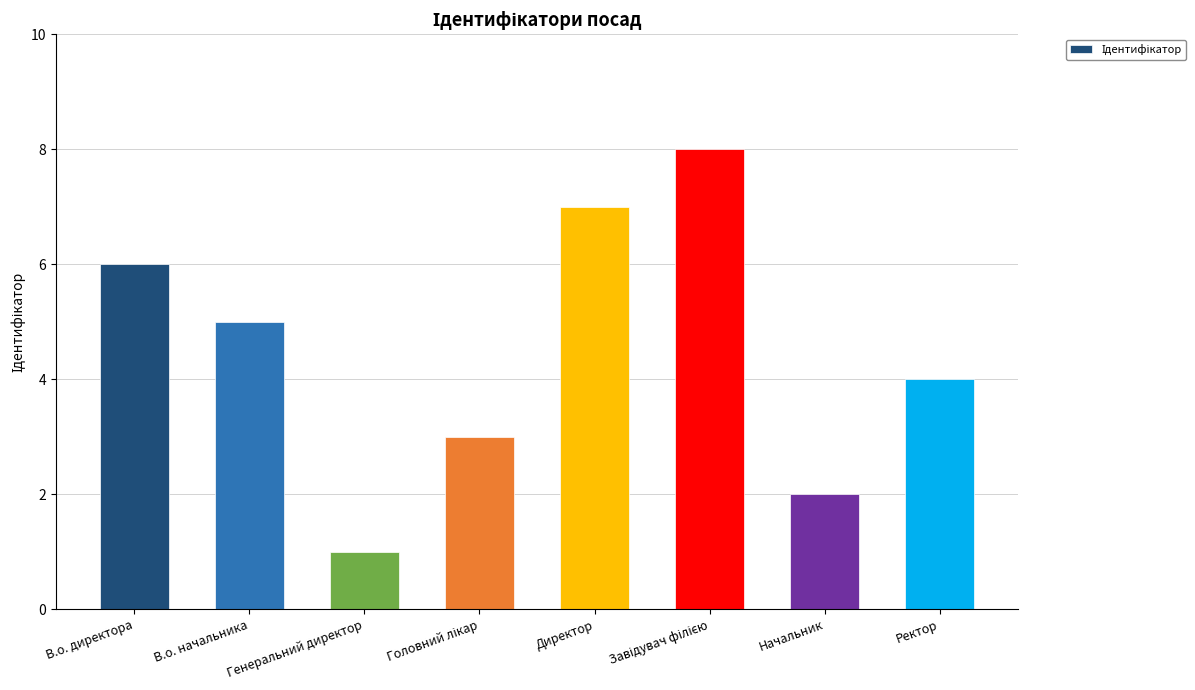

What is the minimum value shown in the chart?

1